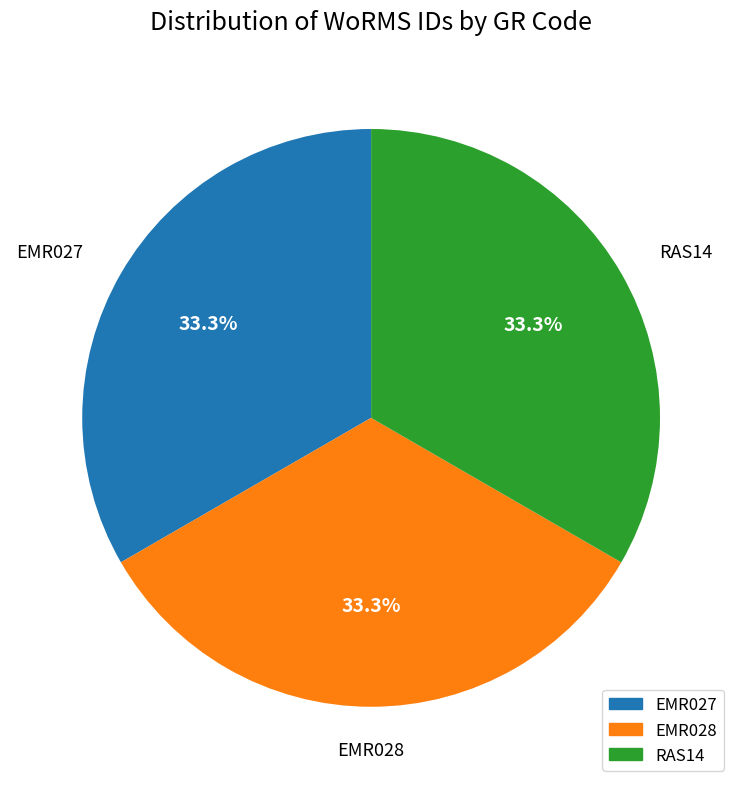

What percentage is the EMR027 slice, to the nearest percent?

33%